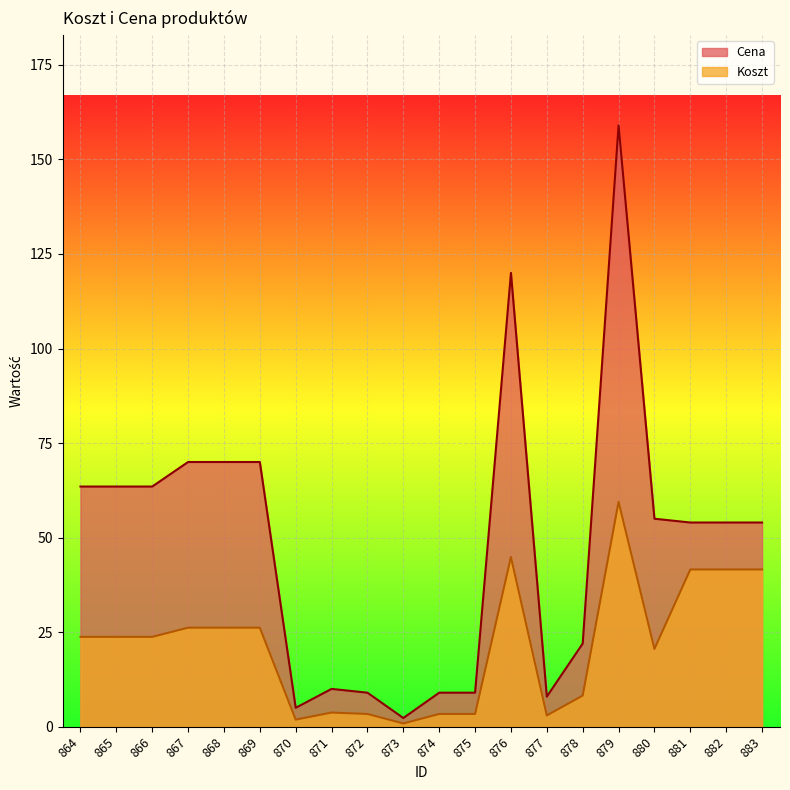

At which category is the sum across all series the highest?

879